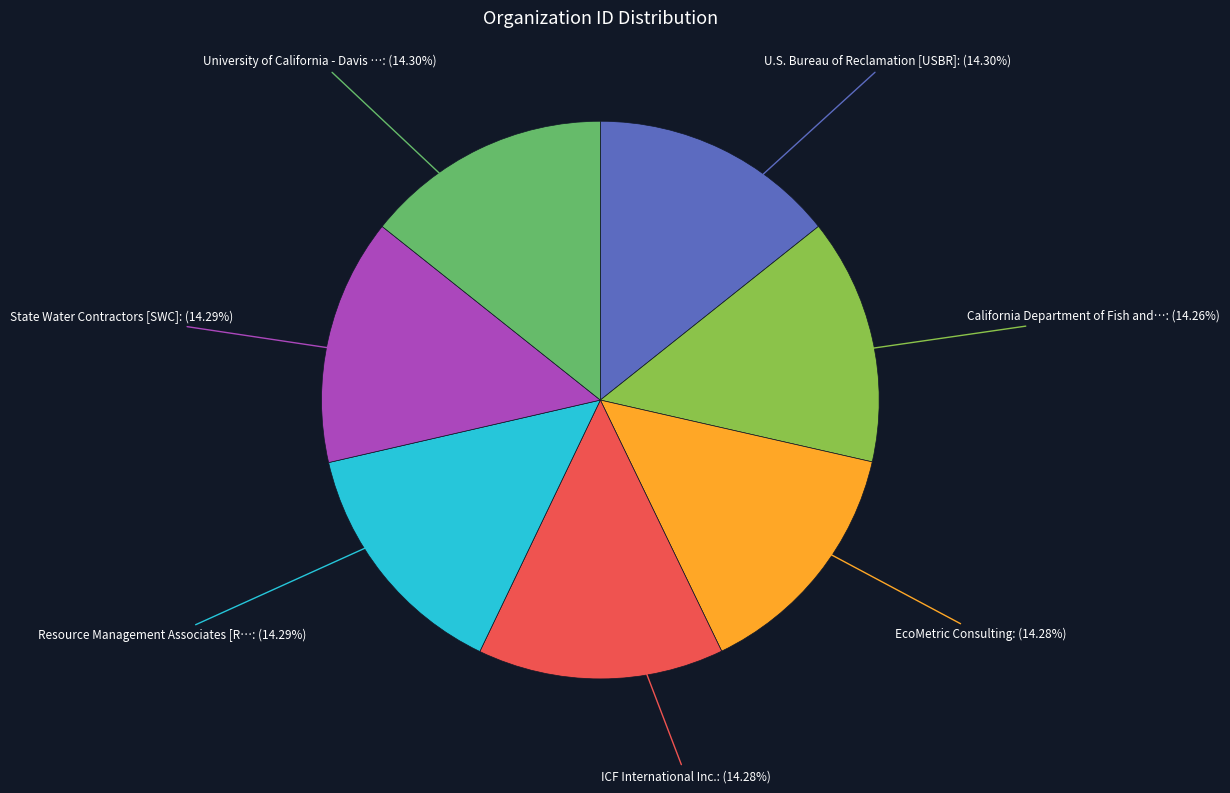

How many segments does this pie chart have?

7